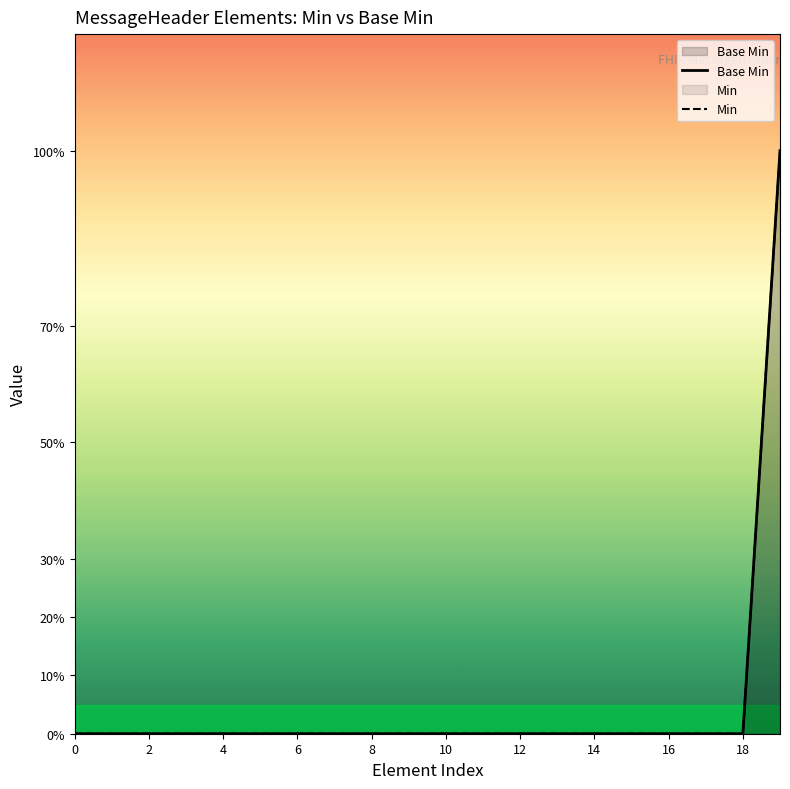

How many lines are shown in the chart?

2